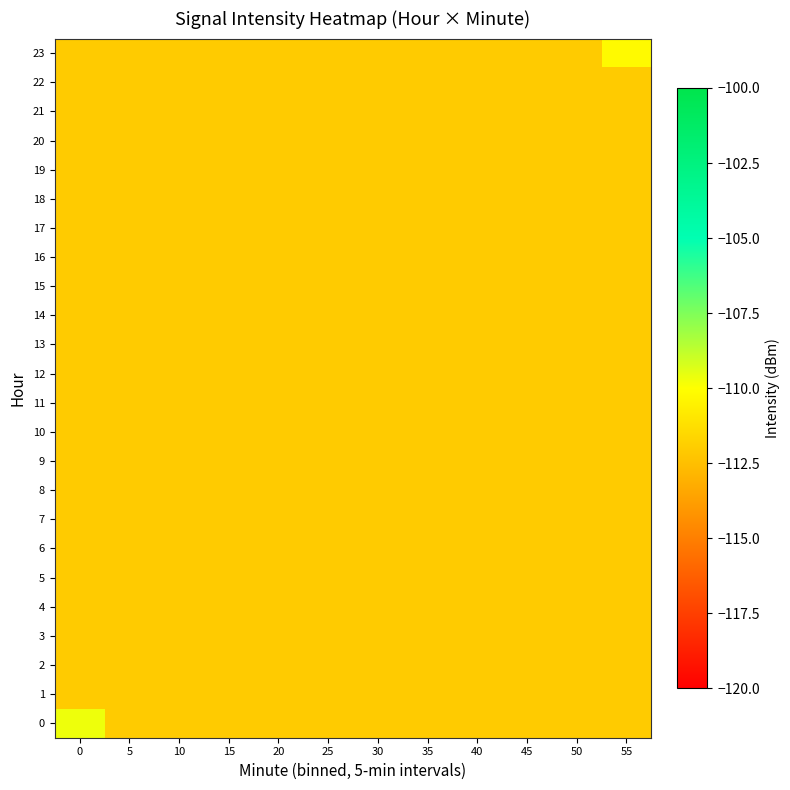

List the series in order of their peak value, highest first.

0, 23, 1, 2, 3, 4, 5, 6, 7, 8, 9, 10, 11, 12, 13, 14, 15, 16, 17, 18, 19, 20, 21, 22